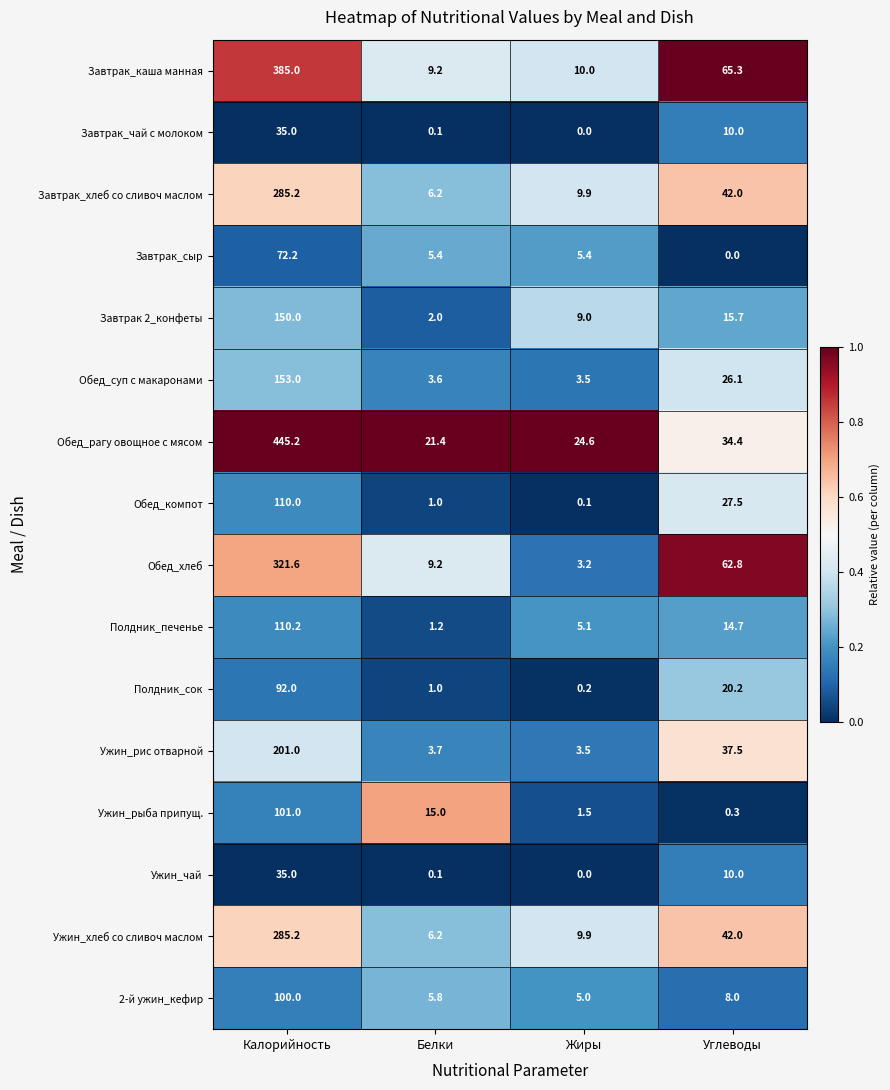

Rank the categories by Завтрак 2_конфеты value from highest to lowest.

Калорийность, Углеводы, Жиры, Белки